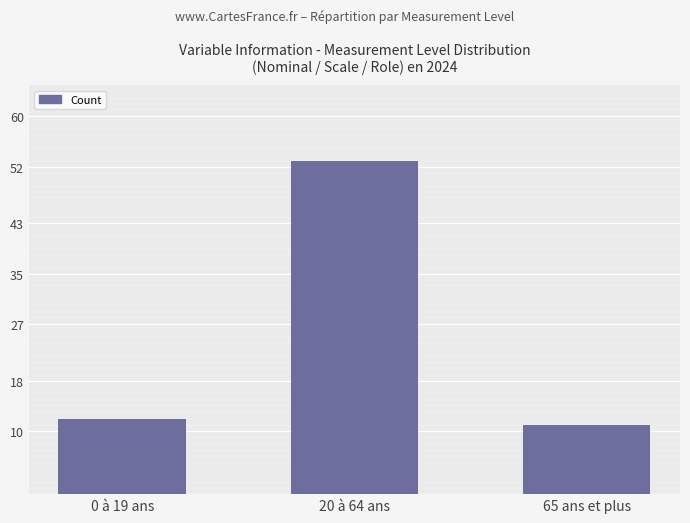

List the labels in order of value, largest first.

20 à 64 ans, 0 à 19 ans, 65 ans et plus